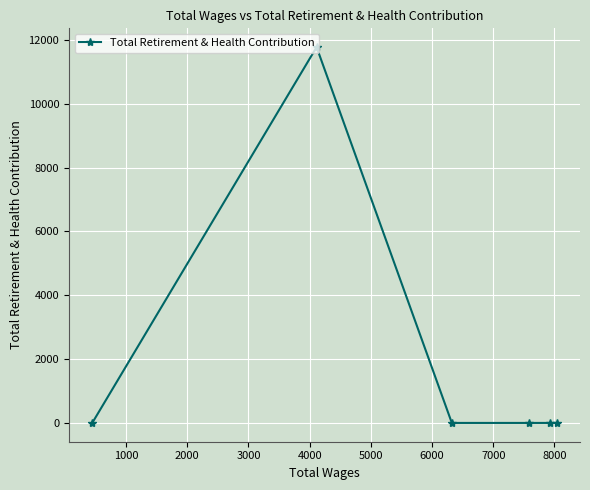

True or false: there are more than 2 points higher than both neighbors.

False